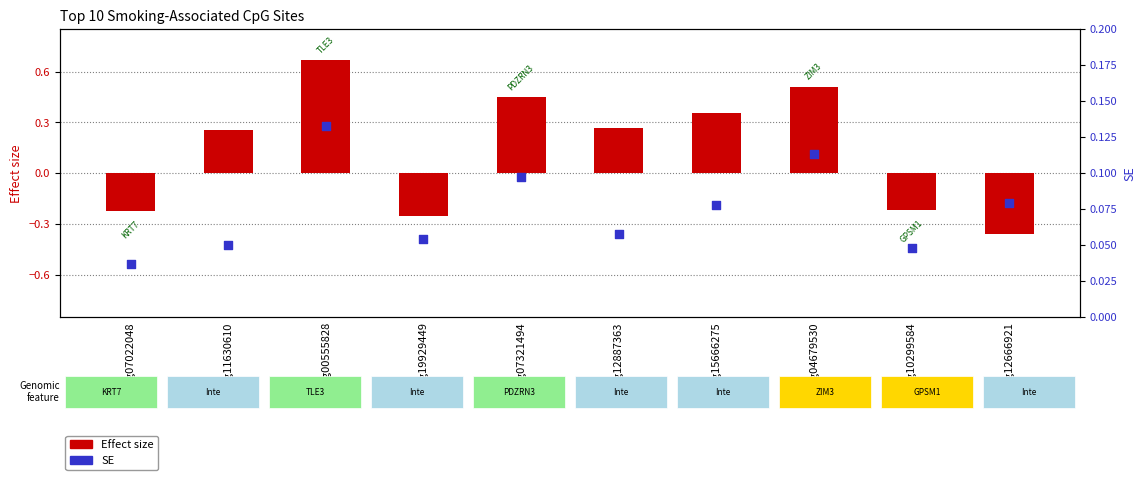

At which category is the sum across all series the highest?

cg00555828